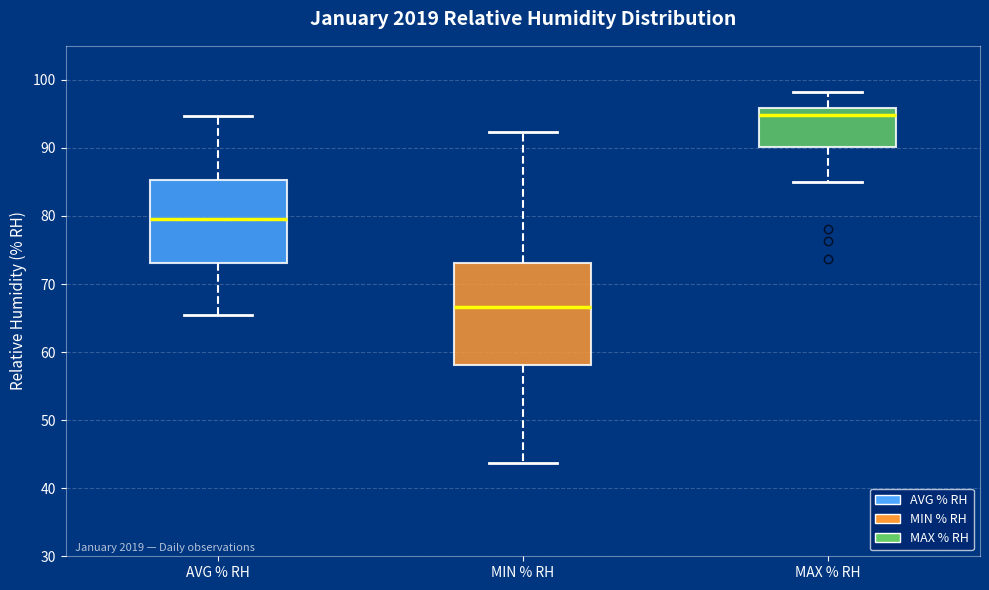

Which box is the tallest, from its lower edge to its upper edge?

MIN % RH